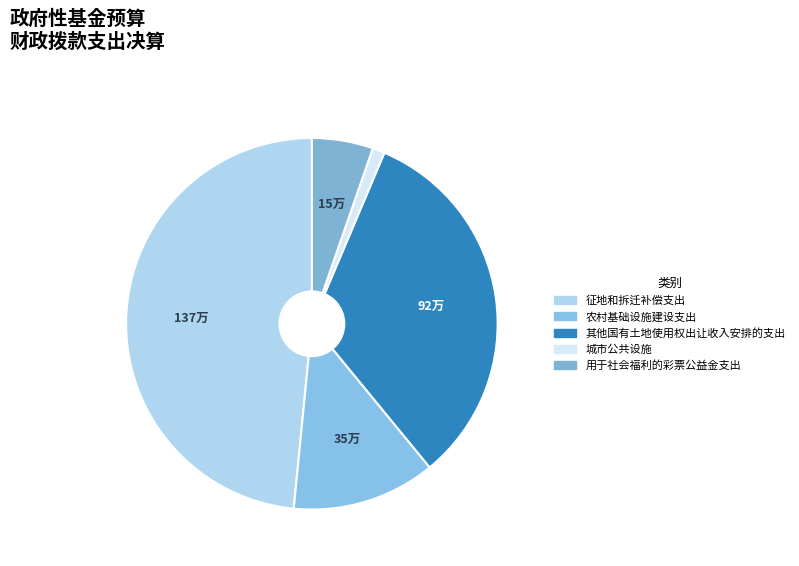

To the nearest percent, what is the average slice percentage?

20%